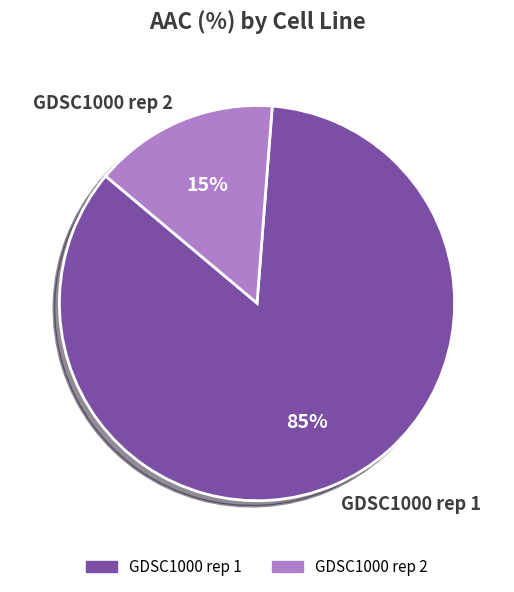

What is the smallest slice in the pie chart?

GDSC1000 rep 2